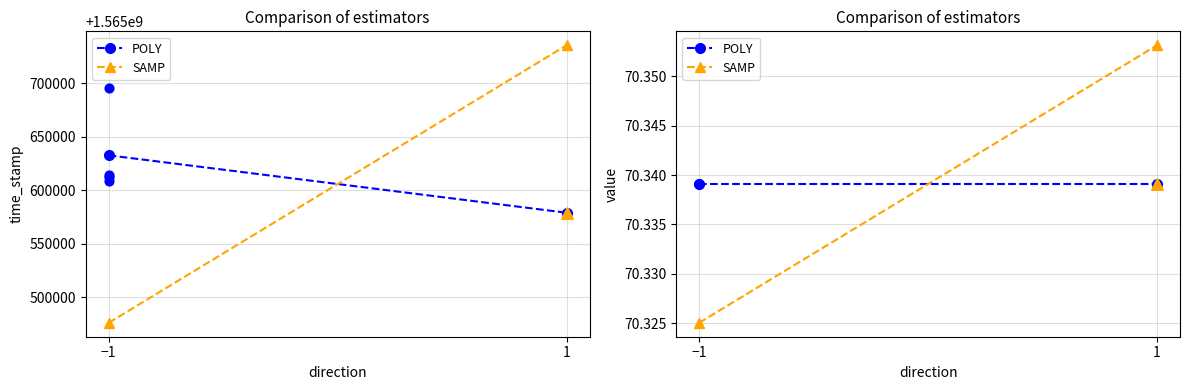

Which series reaches the maximum Y coordinate?

SAMP